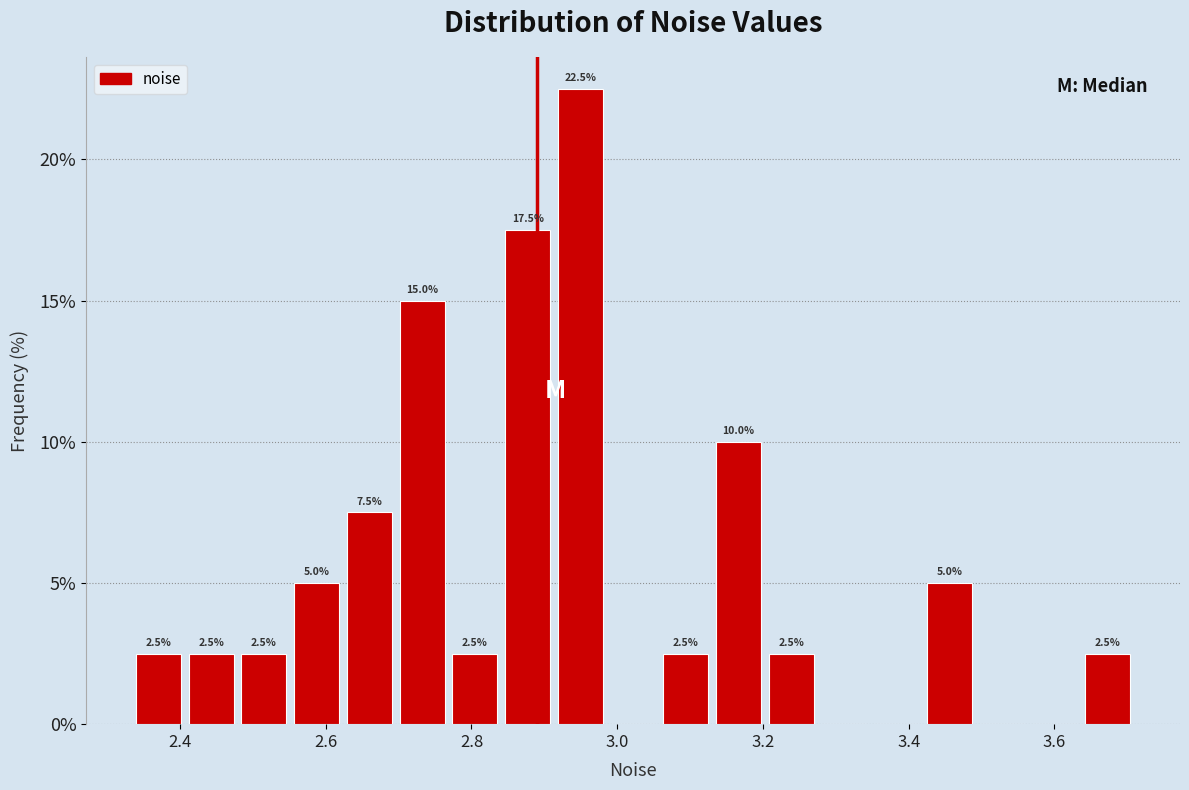

Read against the x-axis, roughly where is the centre of the tallest bar?

2.94